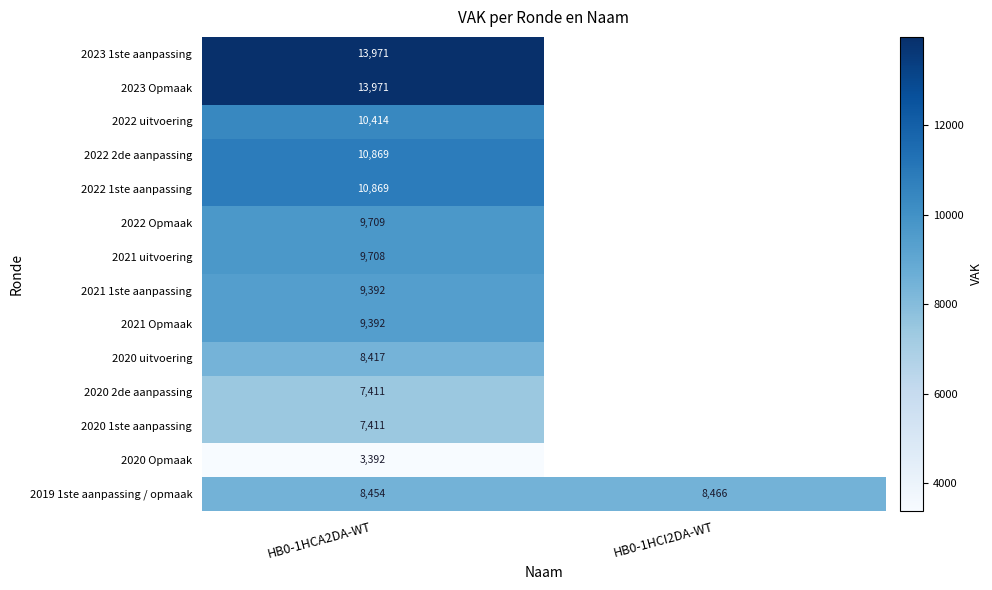

What is the difference between the highest and lowest values at HB0-1HCA2DA-WT?

10579